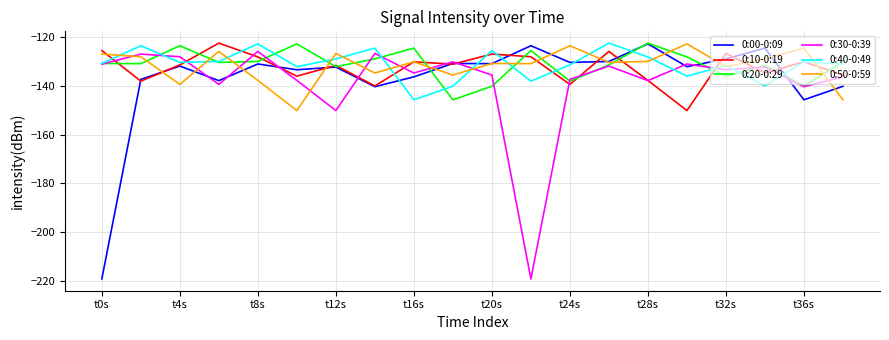

How many series are shown in this chart?

6